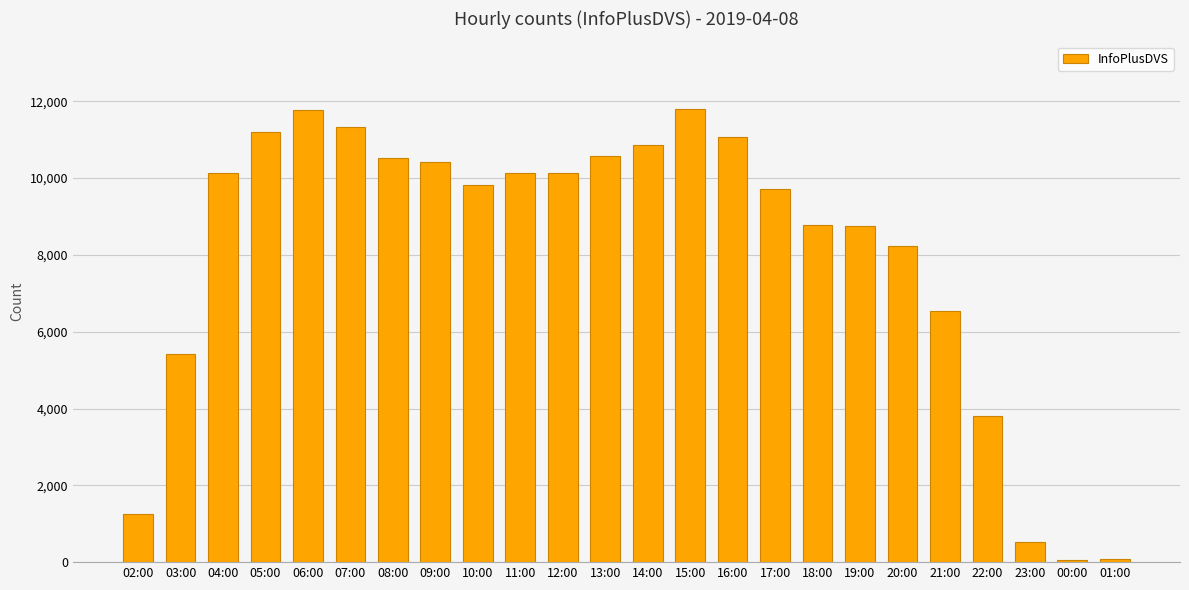

The value at 07:00 is 11341. True or false?

True